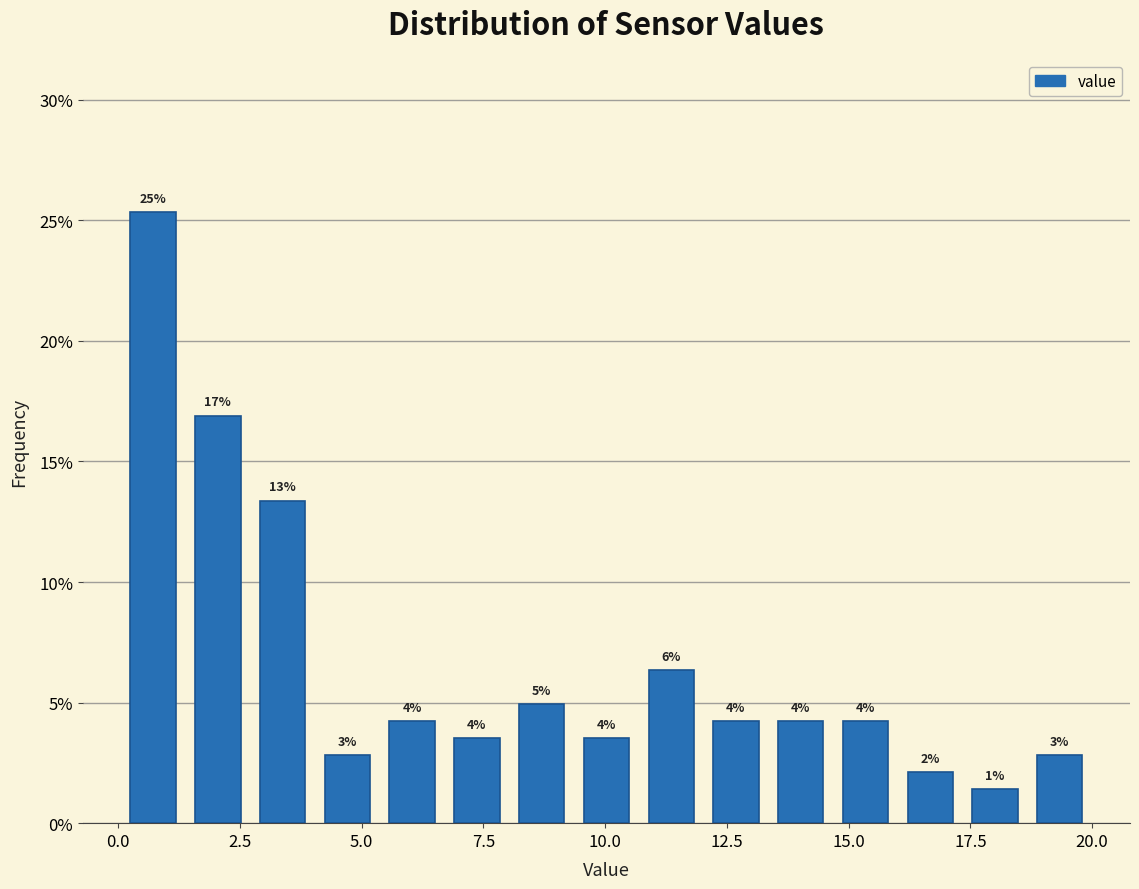

Read against the x-axis, roughly where is the centre of the tallest bar?

0.5